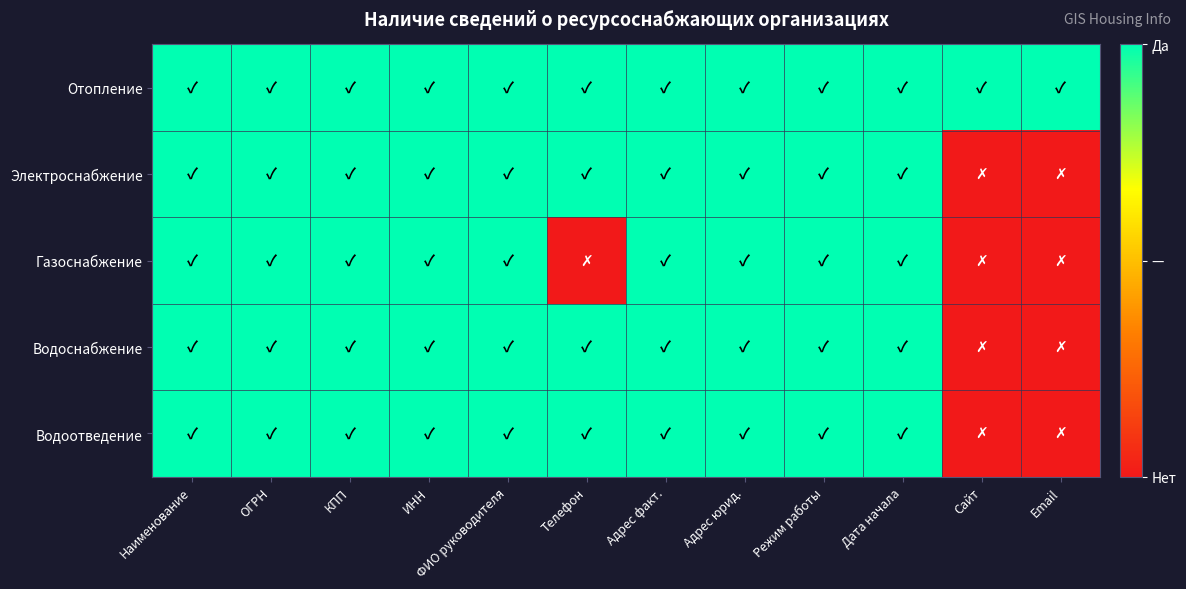

Reading left to right, extract all data points from this chart.

Отопление: Наименование=1	ОГРН=1	КПП=1	ИНН=1	ФИО руководителя=1	Телефон=1	Адрес факт.=1	Адрес юрид.=1	Режим работы=1	Дата начала=1	Сайт=1	Email=1
Электроснабжение: Наименование=1	ОГРН=1	КПП=1	ИНН=1	ФИО руководителя=1	Телефон=1	Адрес факт.=1	Адрес юрид.=1	Режим работы=1	Дата начала=1	Сайт=0	Email=0
Газоснабжение: Наименование=1	ОГРН=1	КПП=1	ИНН=1	ФИО руководителя=1	Телефон=0	Адрес факт.=1	Адрес юрид.=1	Режим работы=1	Дата начала=1	Сайт=0	Email=0
Водоснабжение: Наименование=1	ОГРН=1	КПП=1	ИНН=1	ФИО руководителя=1	Телефон=1	Адрес факт.=1	Адрес юрид.=1	Режим работы=1	Дата начала=1	Сайт=0	Email=0
Водоотведение: Наименование=1	ОГРН=1	КПП=1	ИНН=1	ФИО руководителя=1	Телефон=1	Адрес факт.=1	Адрес юрид.=1	Режим работы=1	Дата начала=1	Сайт=0	Email=0